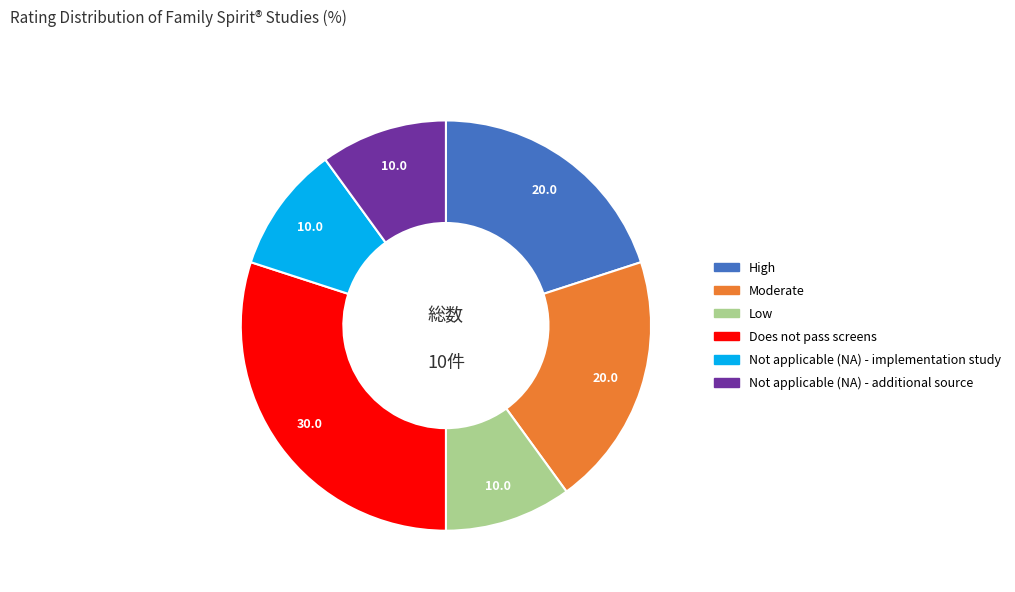

Which category has the biggest portion of the pie?

Does not pass screens